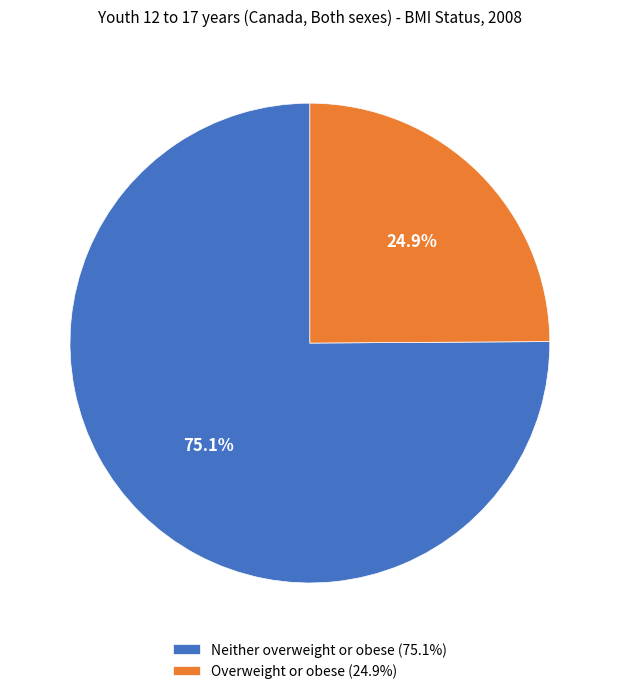

The Neither overweight or obese slice represents 75% of the pie. True or false?

True